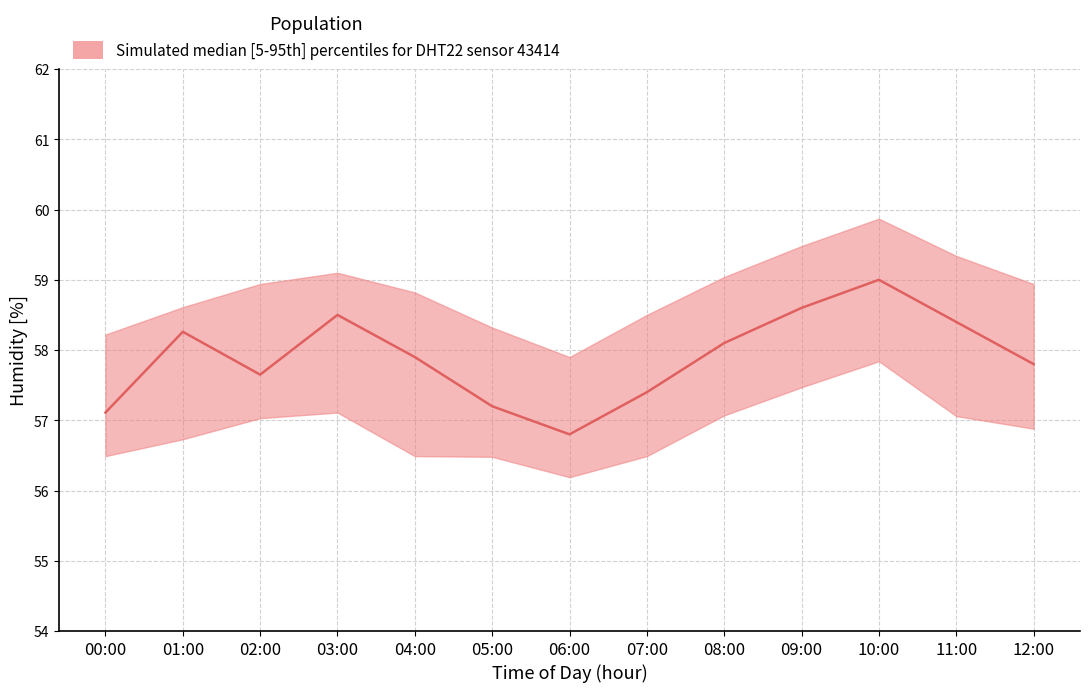

List the labels in order of humidity_p5 value, largest first.

10:00, 09:00, 03:00, 08:00, 11:00, 02:00, 12:00, 01:00, 00:00, 04:00, 07:00, 05:00, 06:00